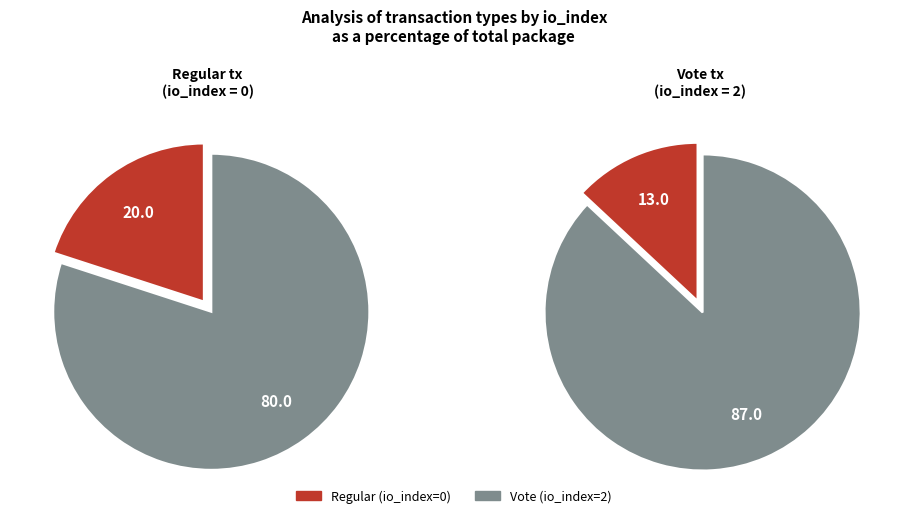

Count the number of slices in the pie.

2